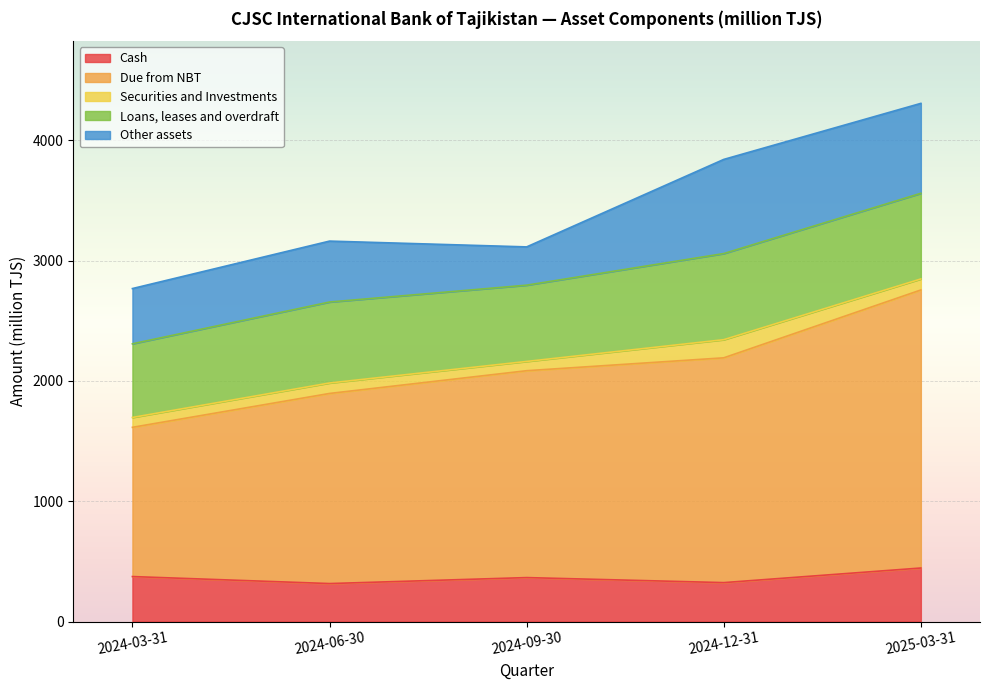

At 2024-09-30, list the series in order from largest to smallest.

Due from NBT, Loans, leases and overdraft, Cash, Other assets, Securities and Investments